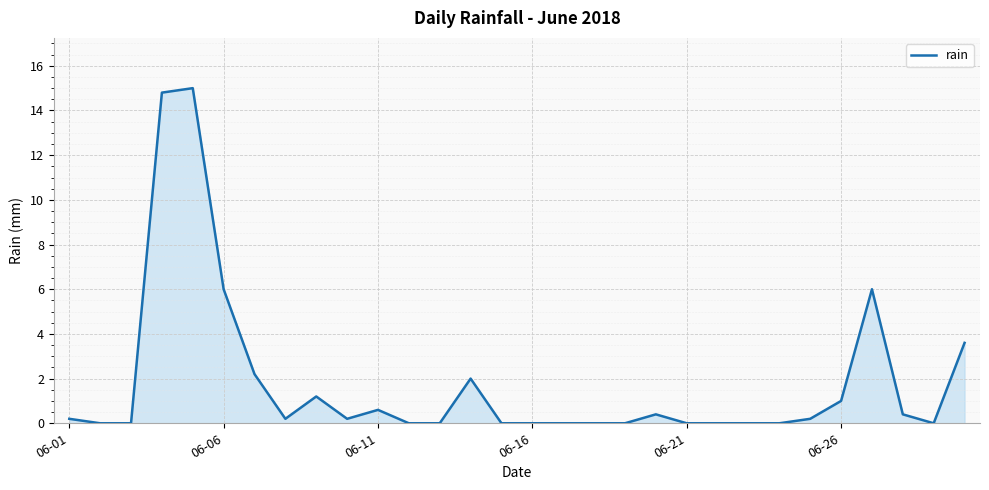

True or false: there are more than 2 points higher than both neighbors.

True